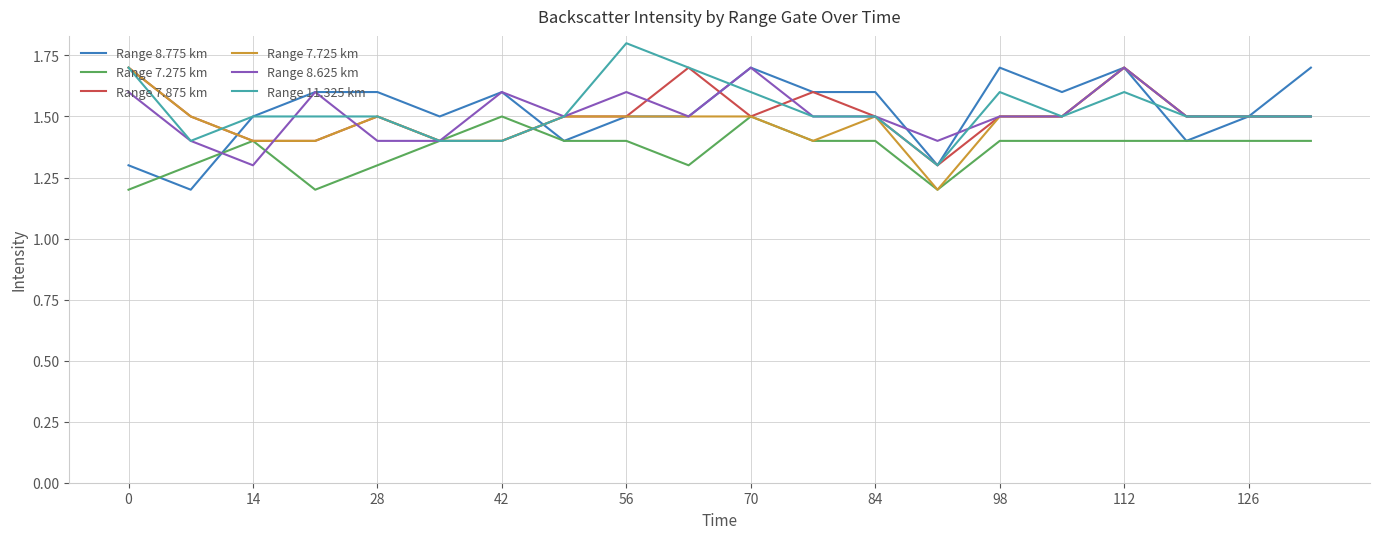

What is the highest value of the Range 11.325 km series?

1.8